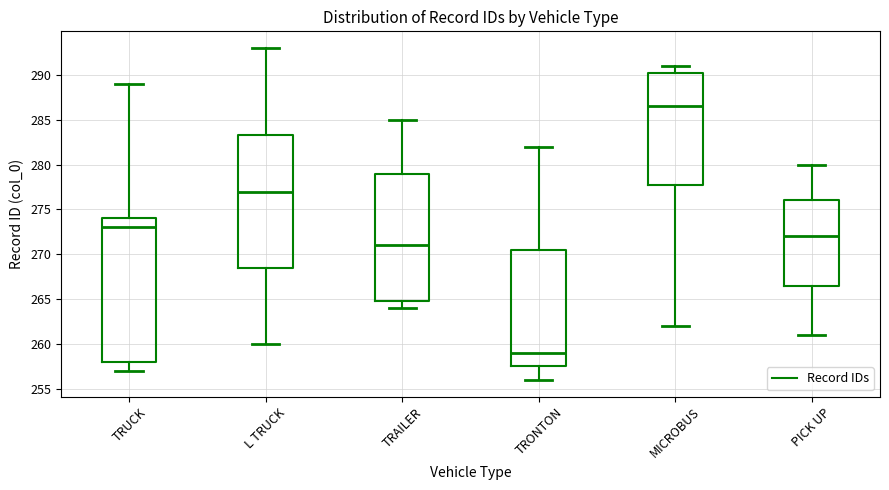

Which box is the tallest, from its lower edge to its upper edge?

TRUCK